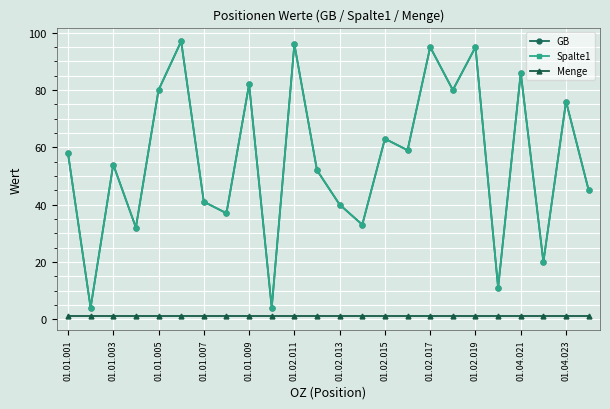

Does the chart have visible grid lines?

Yes